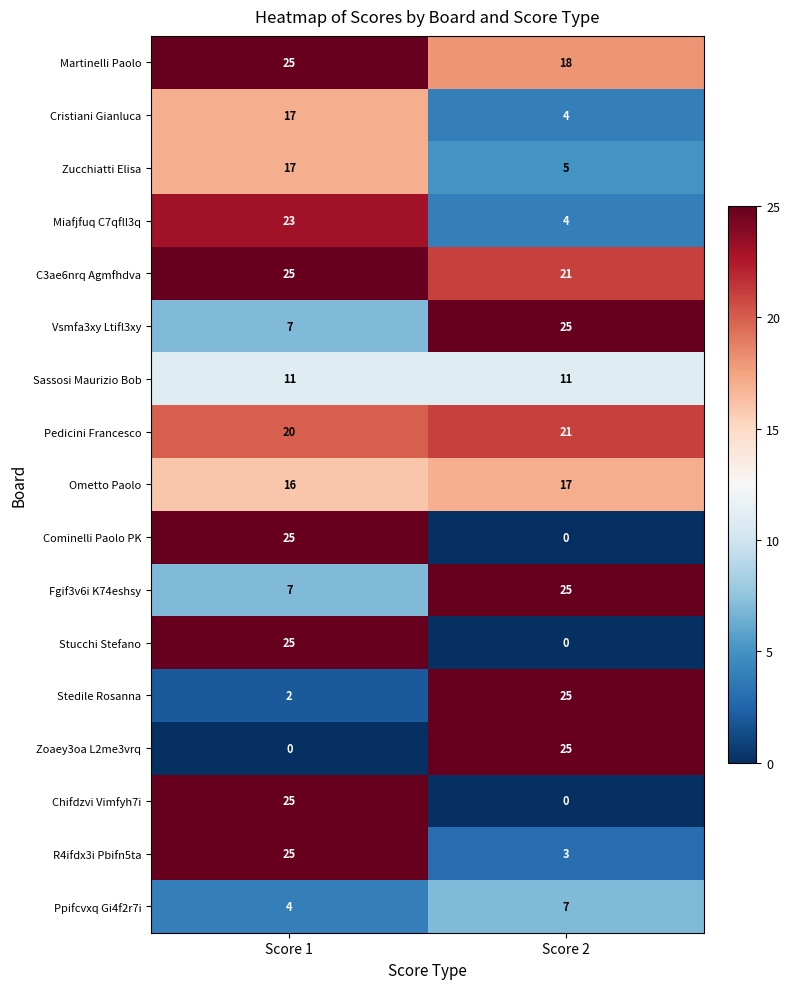

The value of Ometto Paolo at Score 2 is 28. True or false?

False